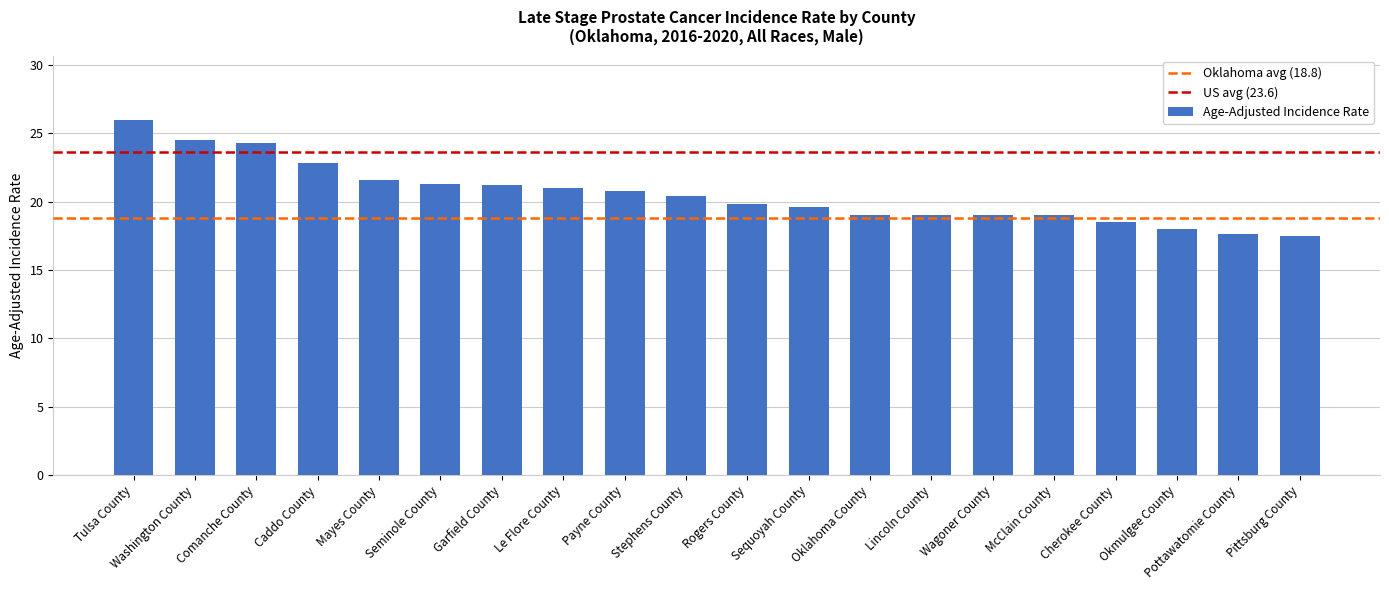

True or false: the data shows 19.6 at Sequoyah County.

True